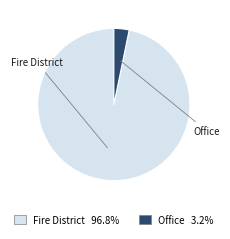

What is the largest slice in the pie chart?

Fire District